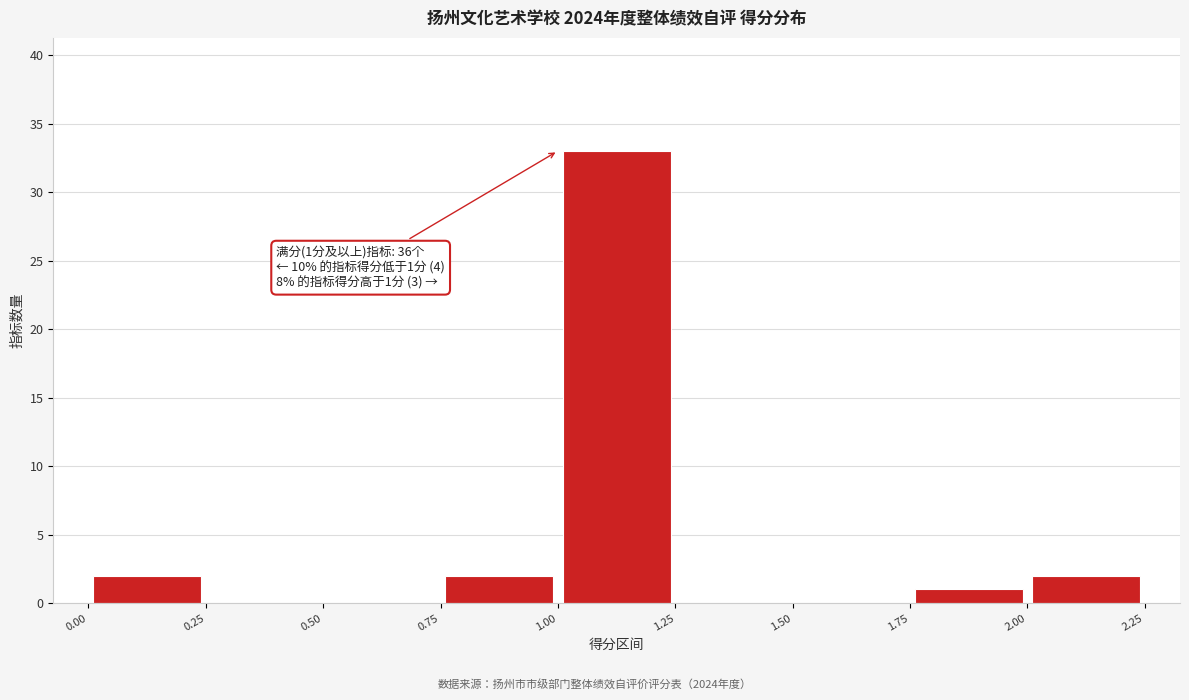

Which range on the x-axis has the tallest bar?

1.00 to 1.25